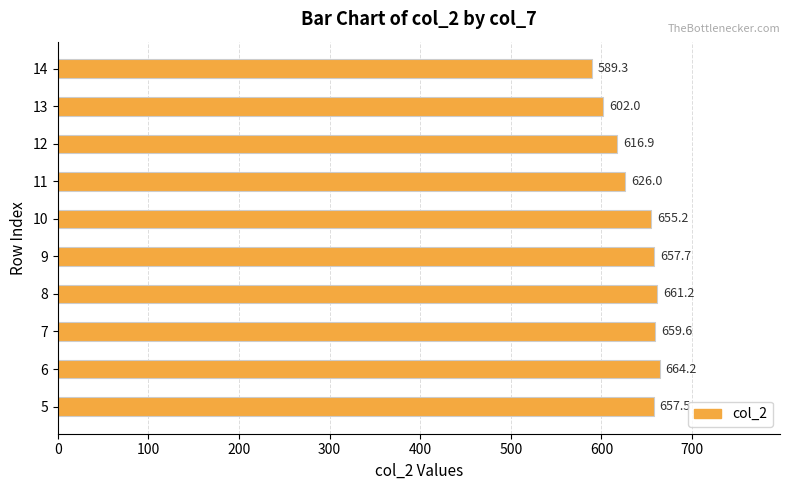

What is the minimum value shown in the chart?

589.3